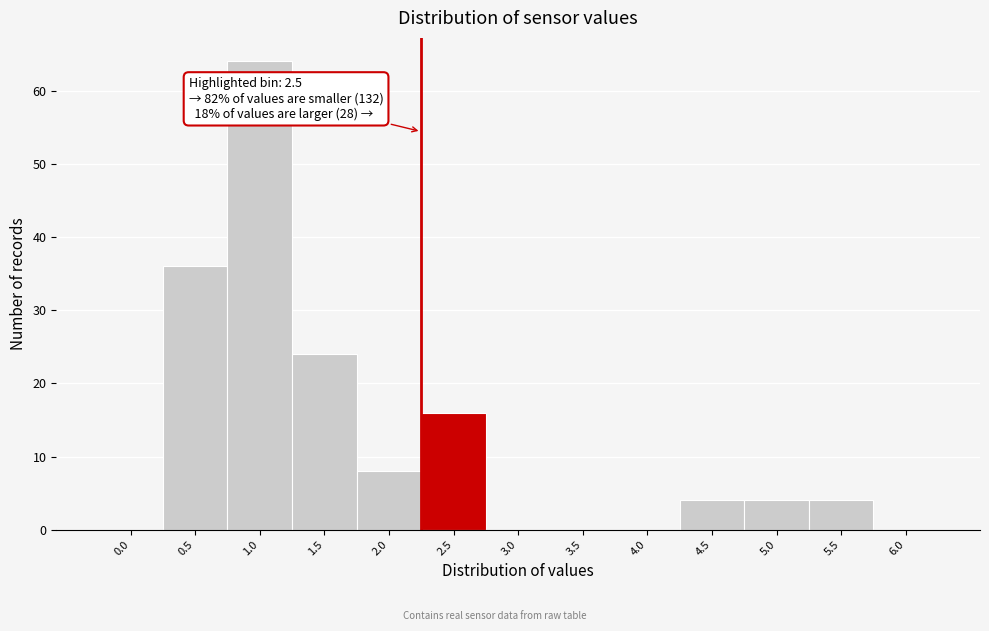

Reading right to left, list all the values displayed in this chart.

6.0=0	5.5=4	5.0=4	4.5=4	4.0=0	3.5=0	3.0=0	2.5=16	2.0=8	1.5=24	1.0=64	0.5=36	0.0=0